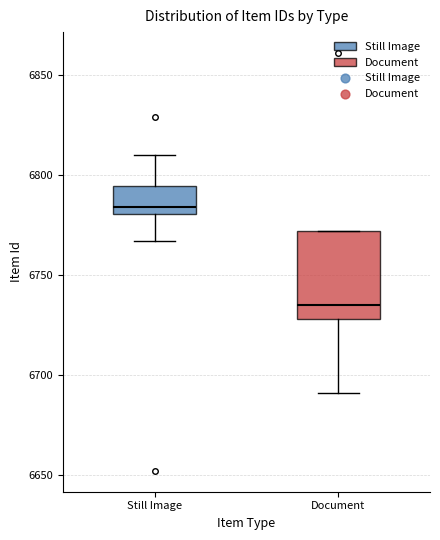

Which box has the highest median line?

Still Image